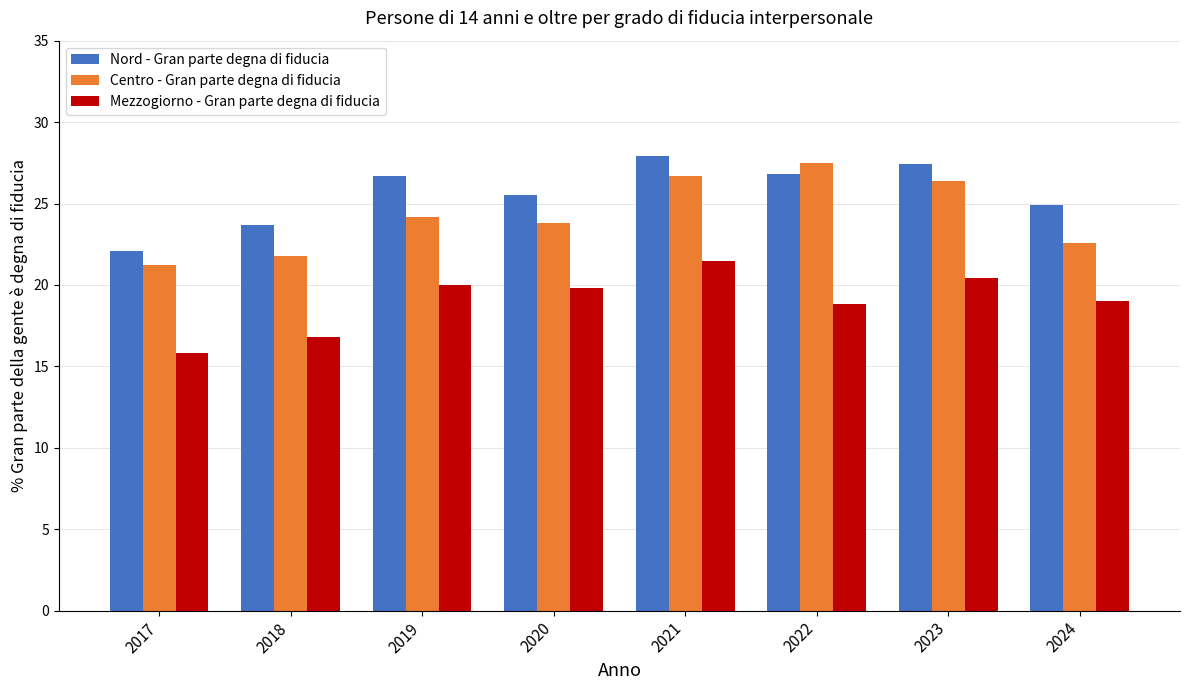

What is the sum of all Mezzogiorno - Gran parte degna di fiducia values?

152.1